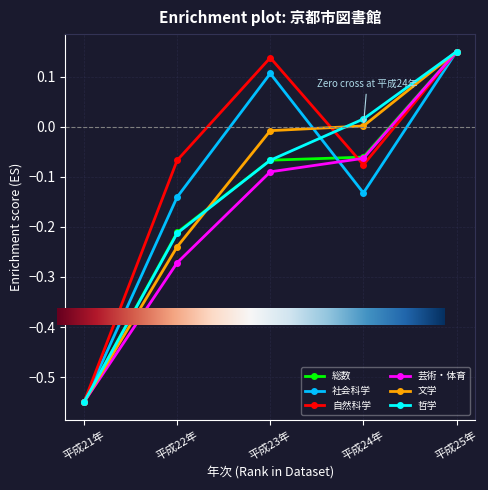

List the labels in order of 芸術・体育 value, largest first.

平成25年, 平成24年, 平成23年, 平成22年, 平成21年